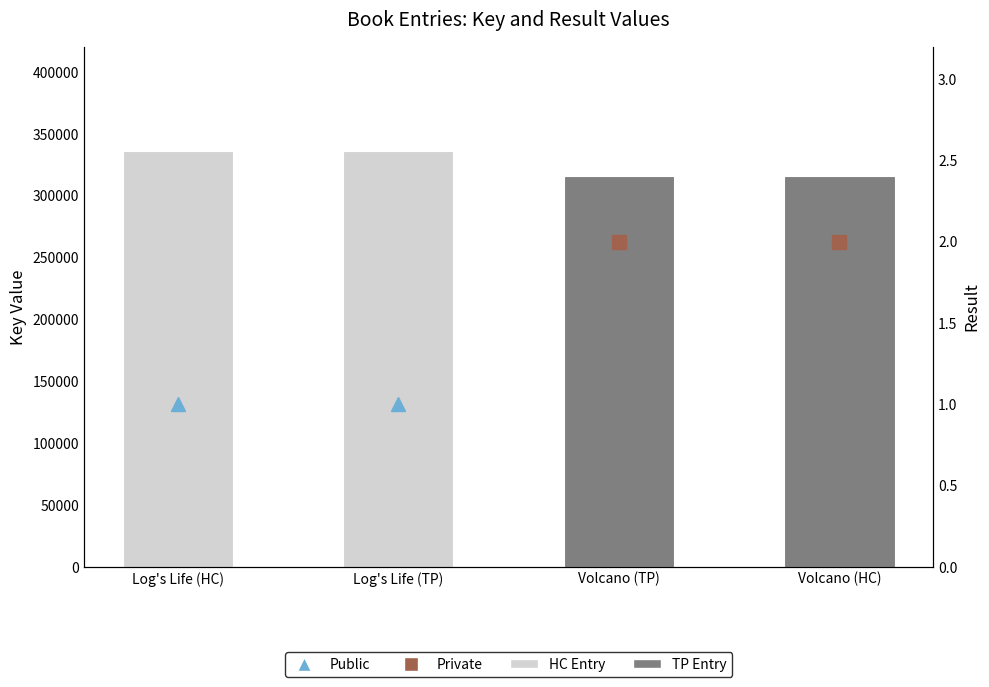

How many values are below 336389?

2